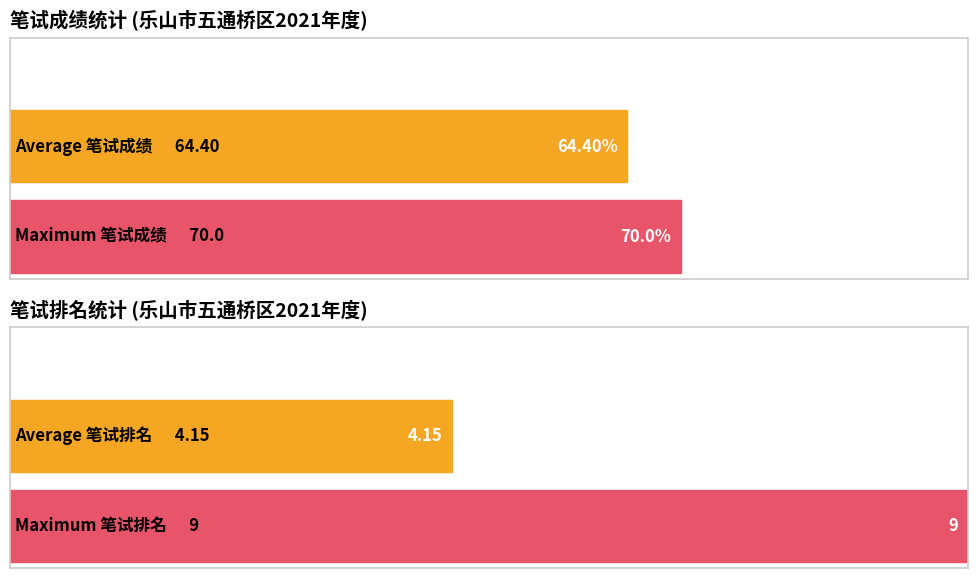

True or false: 笔试成绩 has a value of 37 at 张隽文.

False